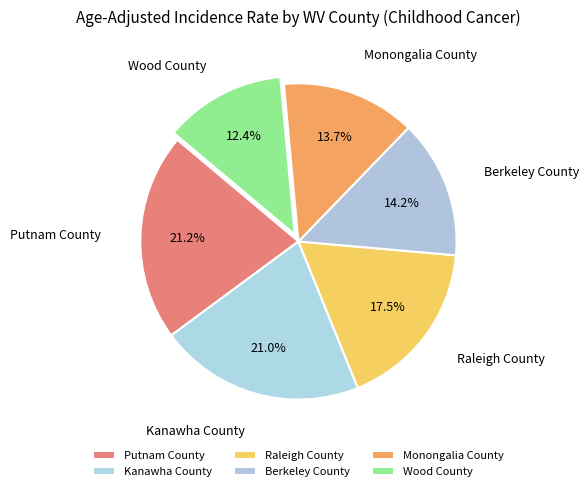

To the nearest percent, what is the difference between the Raleigh County and Berkeley County slice percentages?

3%